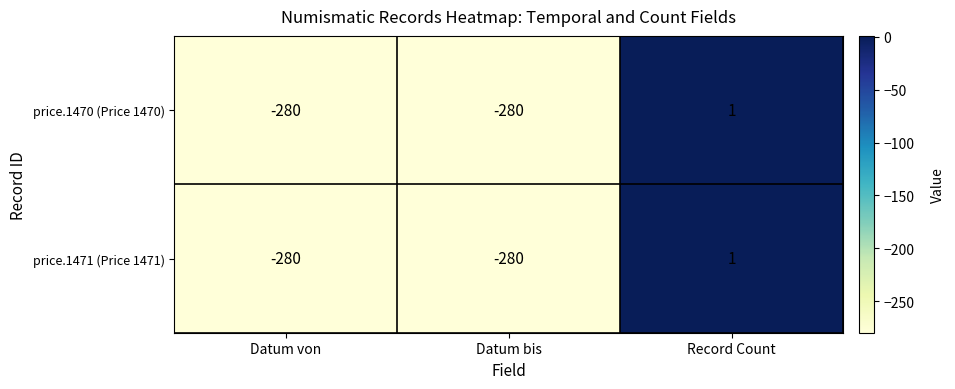

True or false: price.1471 (Price 1471) has a value of -150 at Datum bis.

False